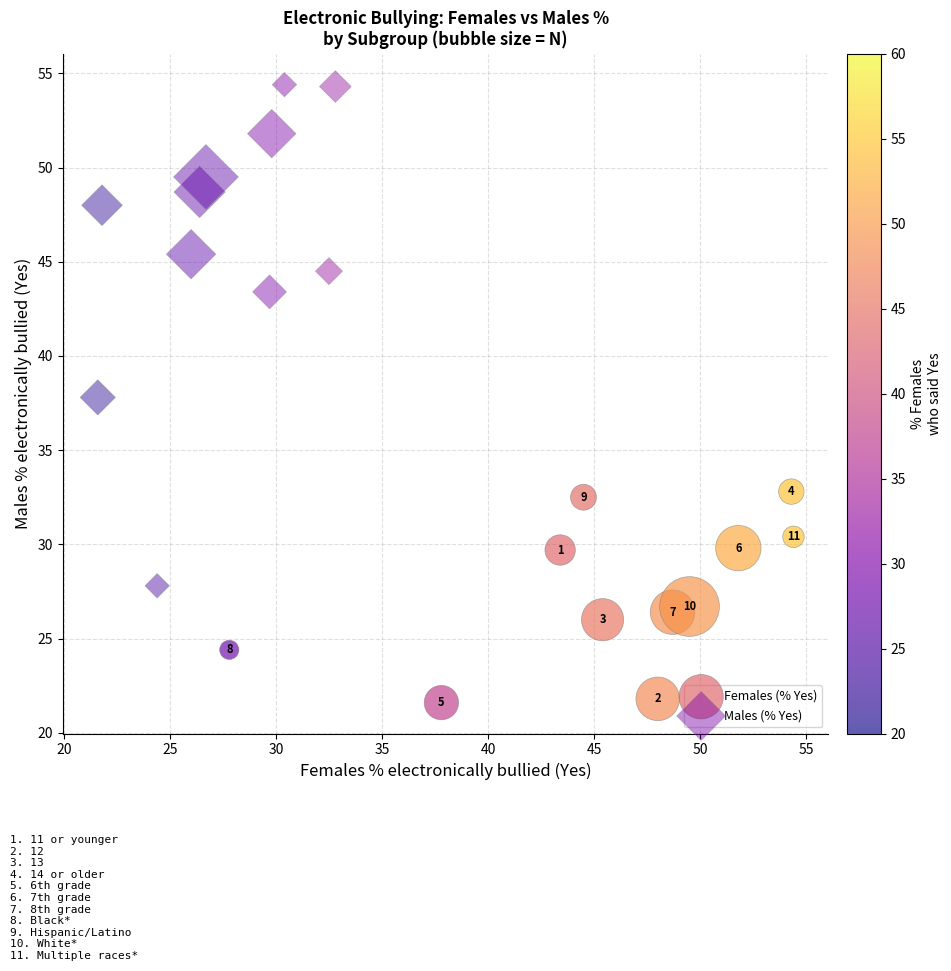

Which series has the largest Y range (max minus min)?

Males (% Yes)